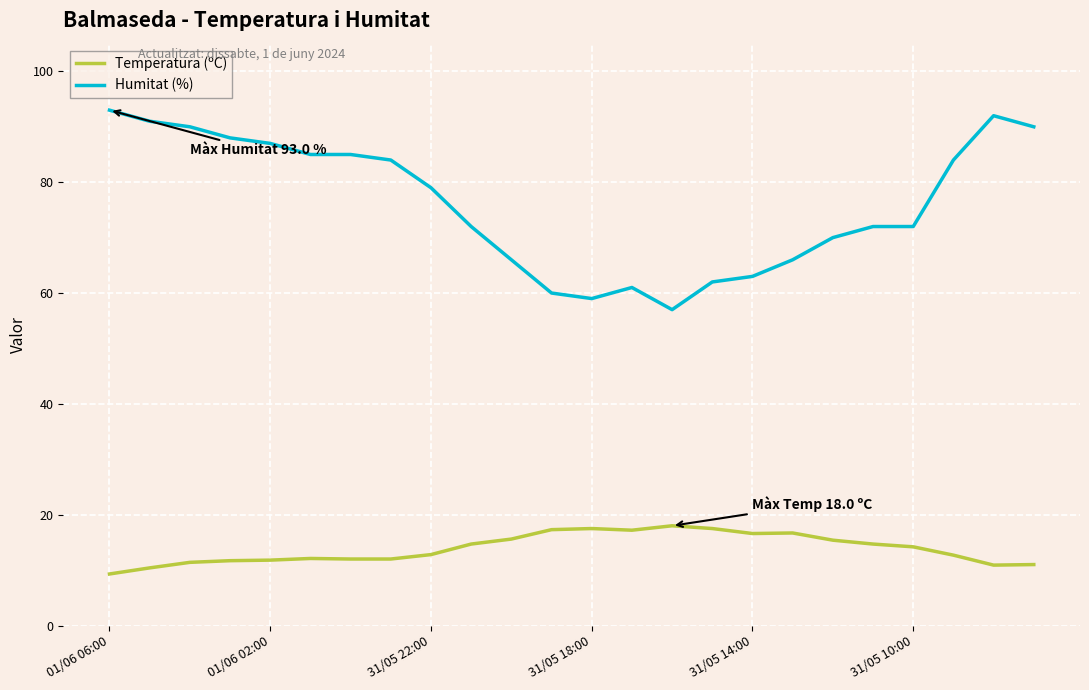

What is the highest value of the Humitat (%) series?

93.0